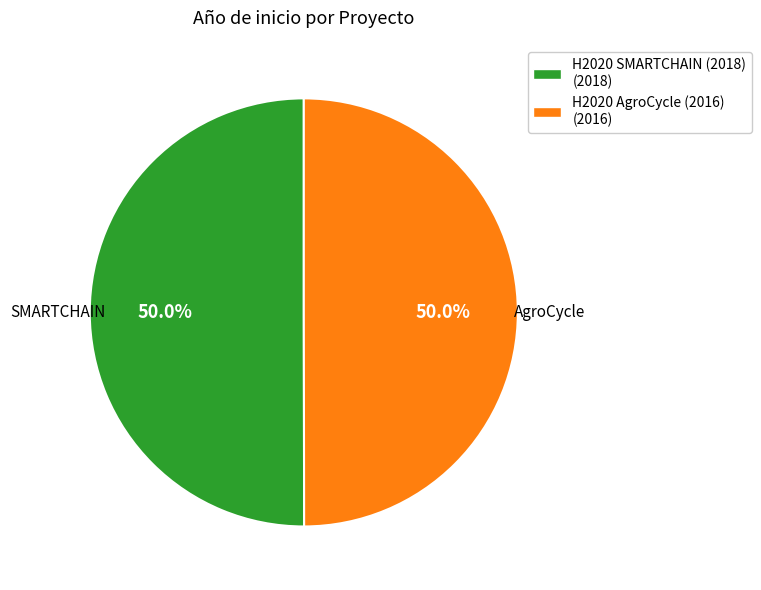

What is the ratio of the value at H2020 SMARTCHAIN (2018) (2018) to the value at H2020 AgroCycle (2016) (2016)?

1.0